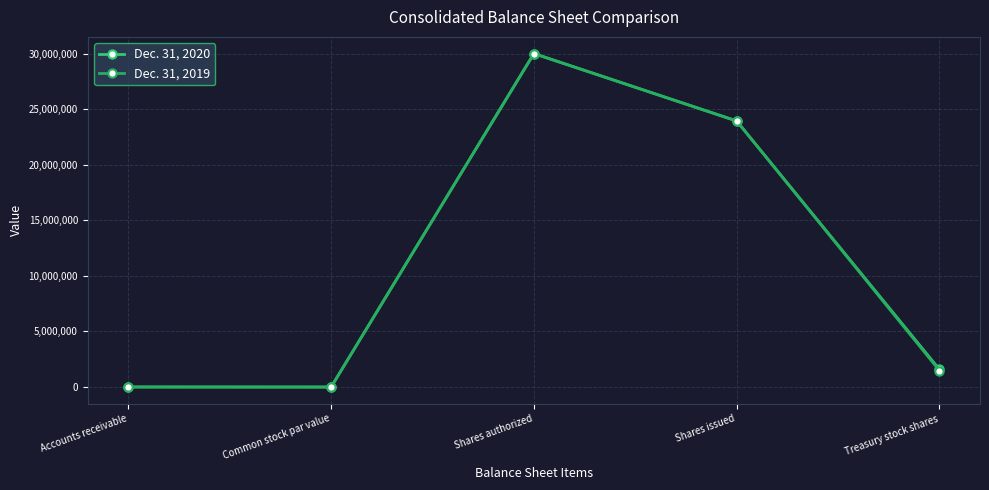

What are all the series names shown in the legend?

Dec. 31, 2020, Dec. 31, 2019